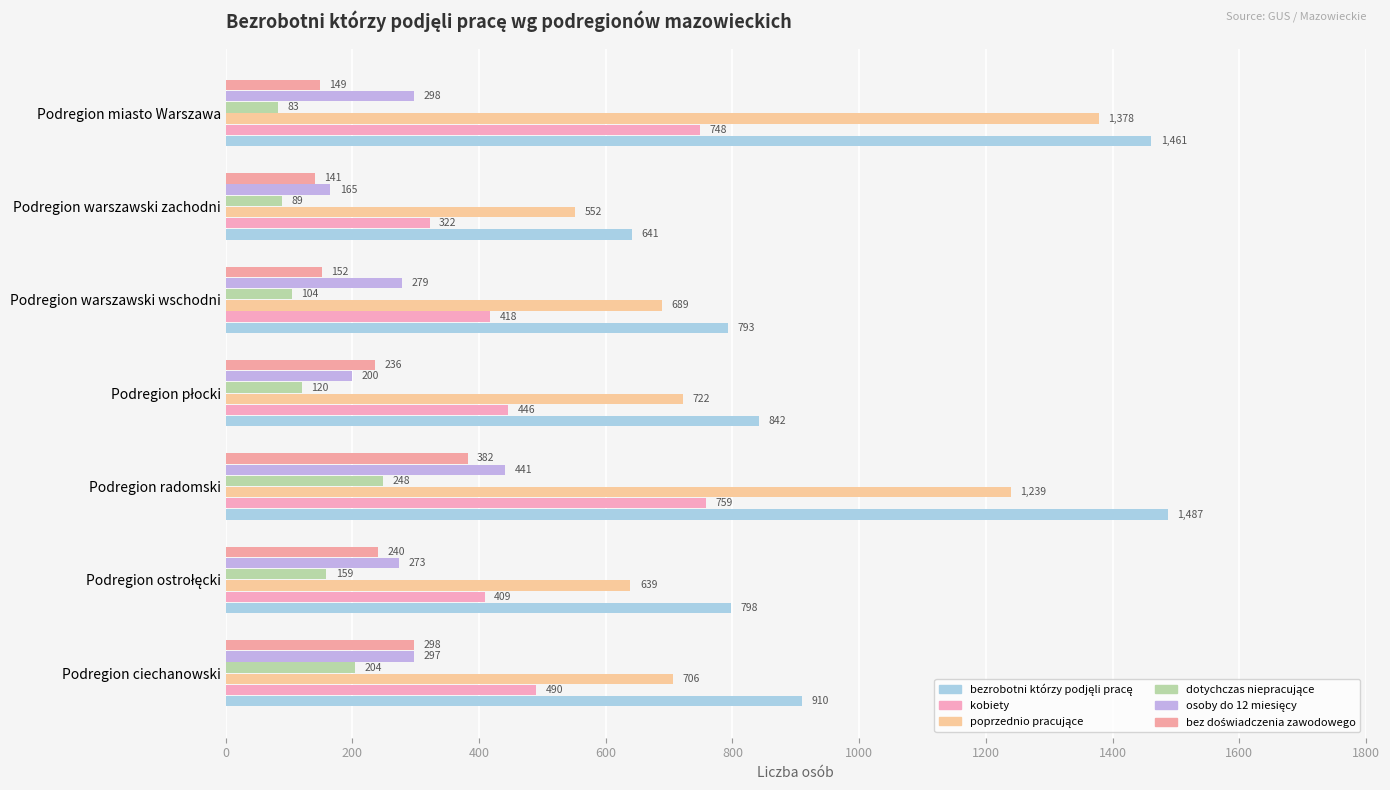

How many distinct data groups are displayed?

6